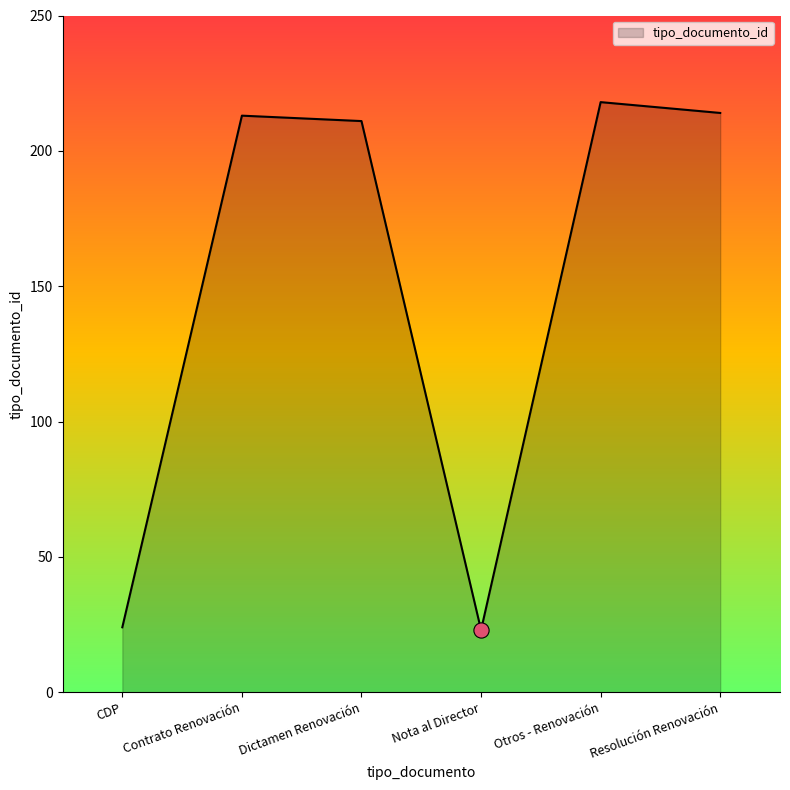

What is the change in value from Dictamen Renovación to Resolución Renovación?

+3